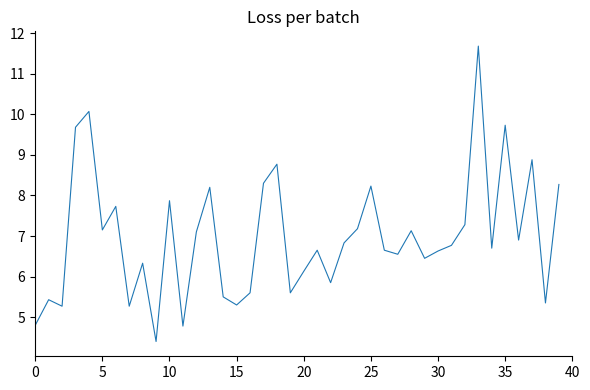

What is the maximum value shown in the chart?

11.7